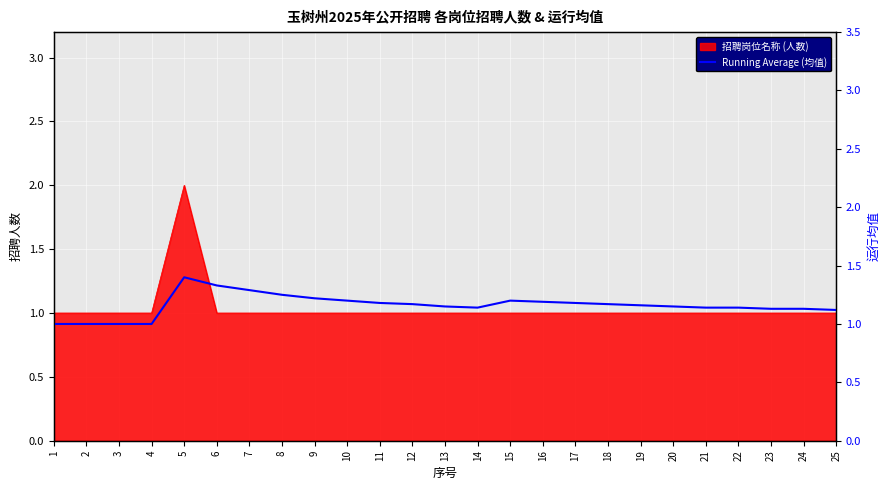

List the labels in order of value, smallest first.

1, 2, 3, 4, 25, 23, 24, 14, 21, 22, 13, 20, 19, 12, 18, 11, 17, 16, 10, 15, 9, 8, 7, 6, 5